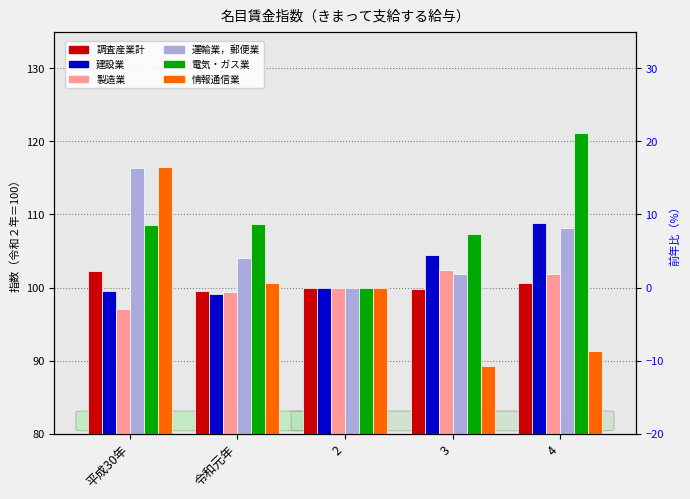

Reading left to right, extract all data points from this chart.

調査産業計: 102.3	99.5	100.0	99.8	100.6
建設業: 99.5	99.1	100.0	104.5	108.9
製造業: 97.1	99.4	100.0	102.4	101.9
運輸業，郵便業: 116.4	104.0	100.0	101.8	108.1
電気・ガス業: 108.5	108.7	100.0	107.3	121.1
情報通信業: 116.5	100.6	100.0	89.3	91.3